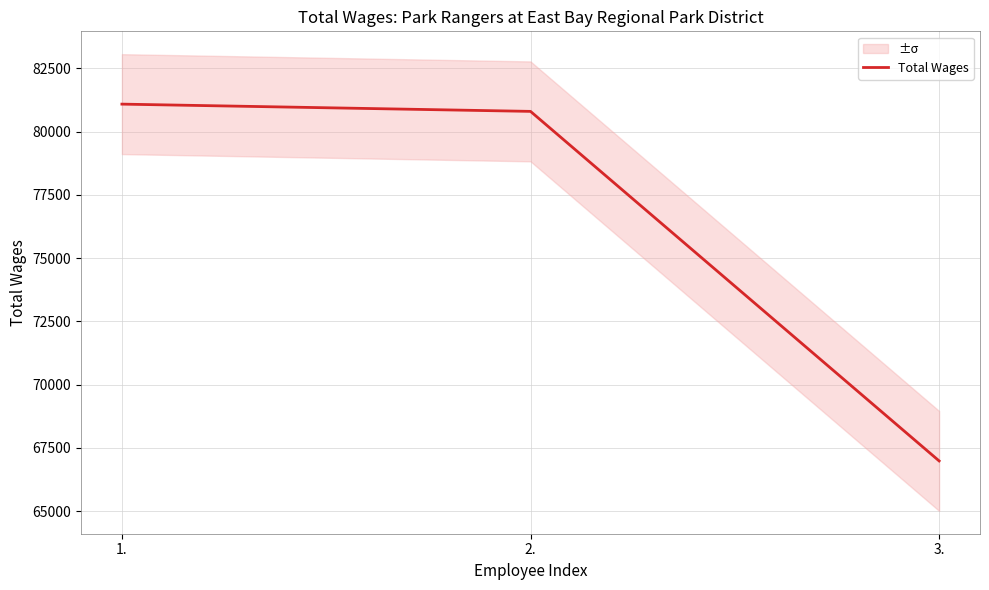

What is the label of the 1st point from the right?

3.